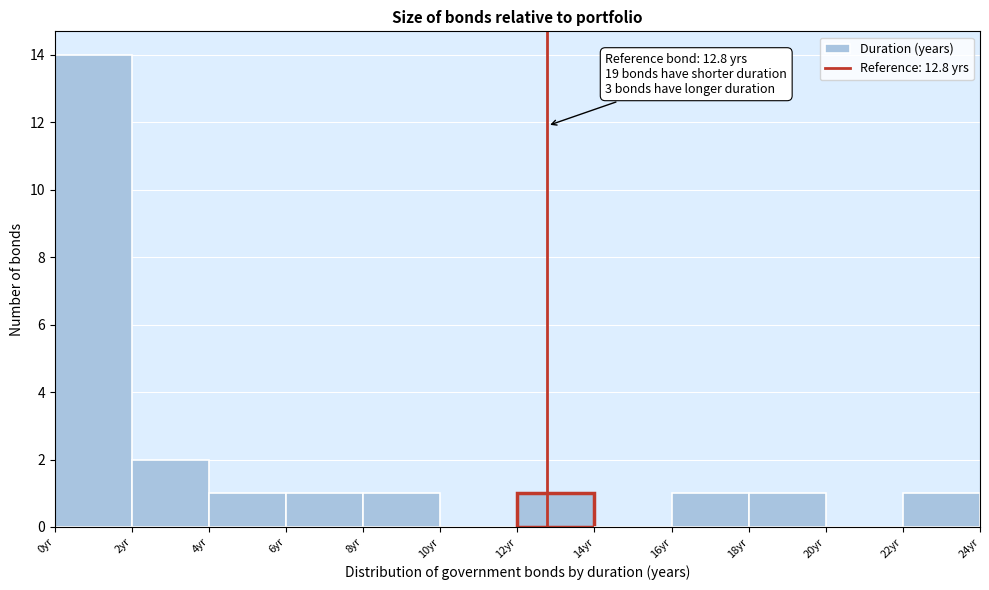

Over which range of the x-axis is the bar tallest?

0 to 2